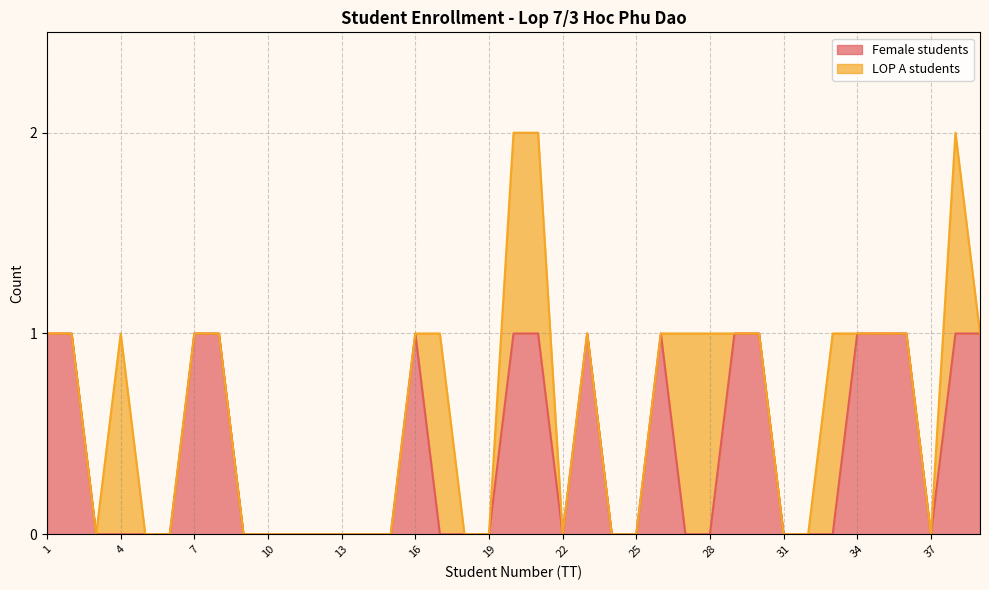

Is it true that Female students equals -1 at 28?

False